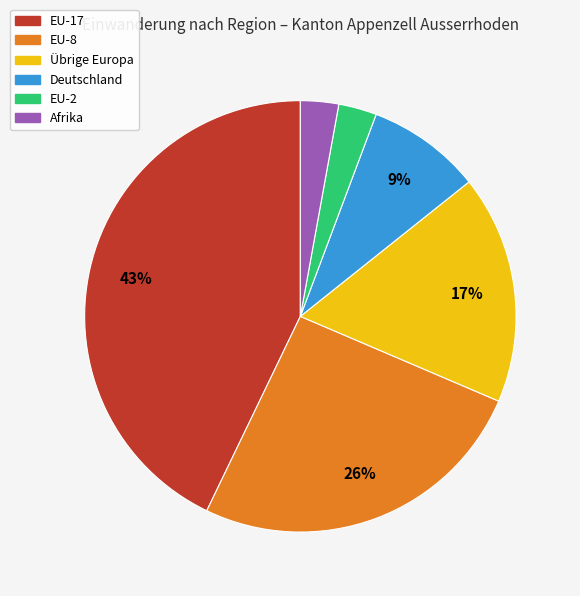

To the nearest percent, what is the difference between the largest and smallest slice percentages?

40%